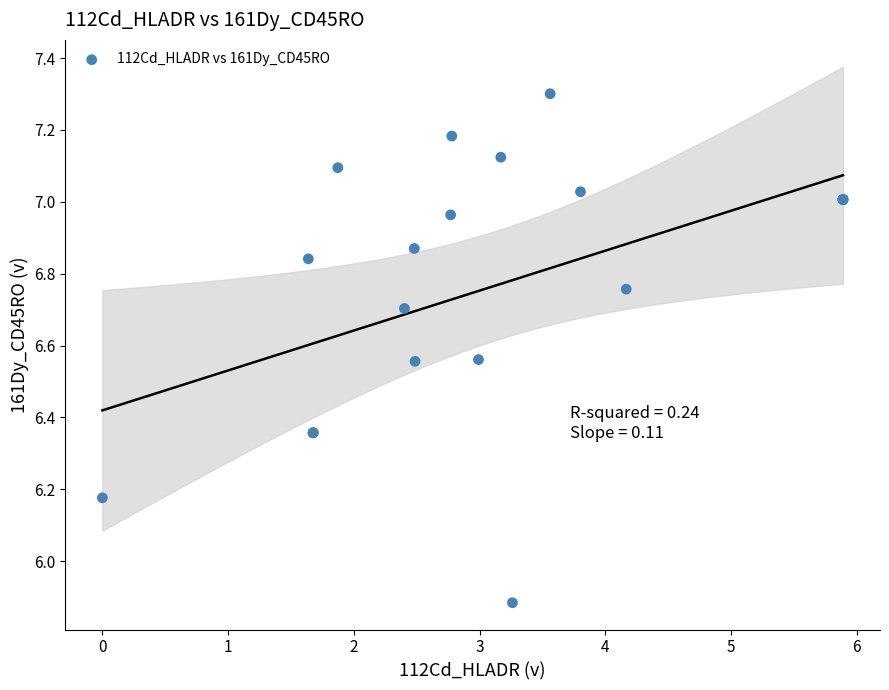

What Y value in the scatter plot is closest to 6?

5.9